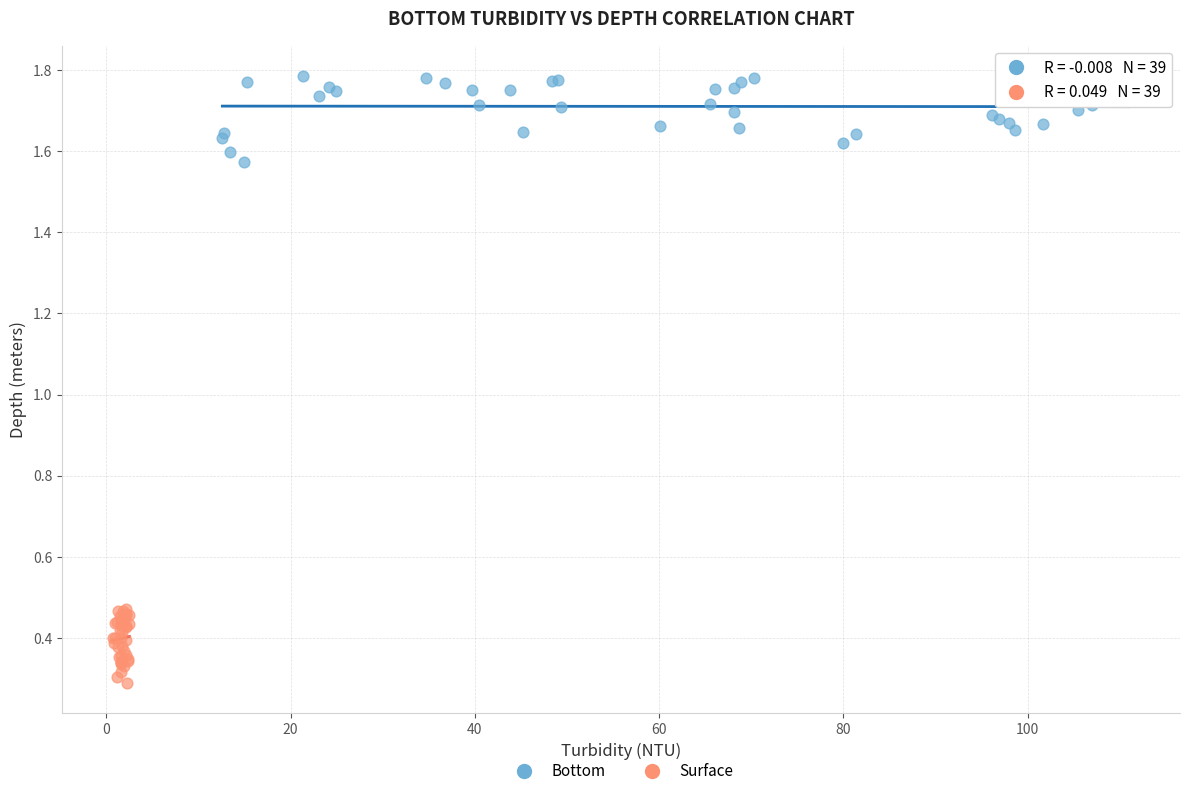

Which series has the widest spread of Y values?

Bottom